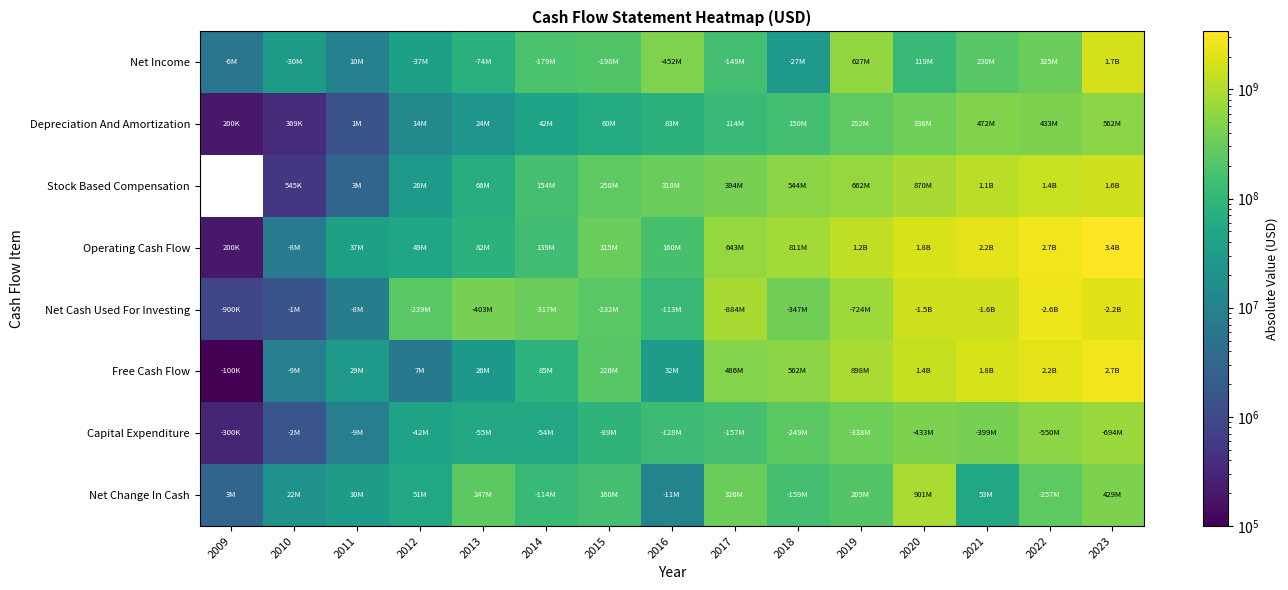

Is it true that Net Cash Used For Investing equals 3665003238.4 at 2023?

False